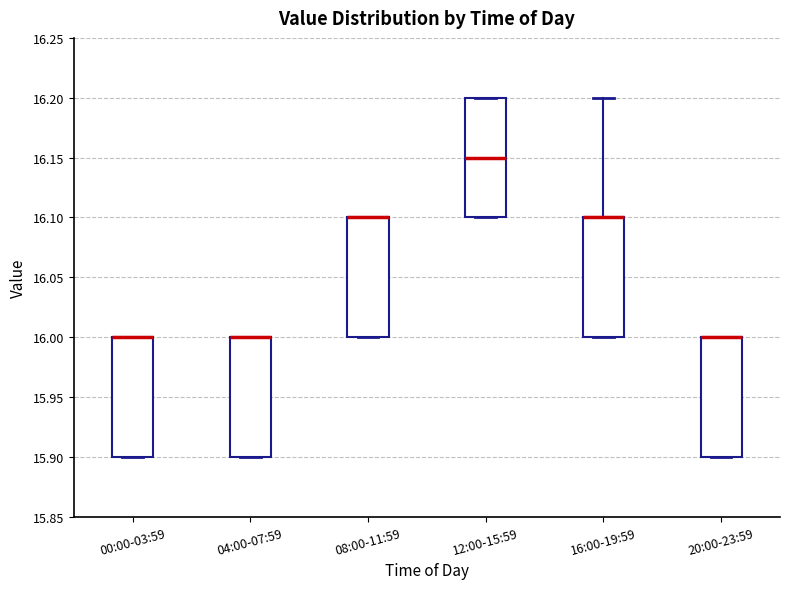

Reading left to right, transcribe this box plot: for each box, give where its median line is, the range the box spans, and where its two whiskers end, as read against the y-axis. The values are not printed on the chart, so give them approximately, as read against the axis.

00:00-03:59: median 16.00 (drawn on the box's upper edge), box 15.90 to 16.00, whiskers 15.90 to 16.00
04:00-07:59: median 16.00 (drawn on the box's upper edge), box 15.90 to 16.00, whiskers 15.90 to 16.00
08:00-11:59: median 16.10 (drawn on the box's upper edge), box 16.00 to 16.10, whiskers 16.00 to 16.10
12:00-15:59: median 16.15, box 16.10 to 16.20, whiskers 16.10 to 16.20
16:00-19:59: median 16.10 (drawn on the box's upper edge), box 16.00 to 16.10, whiskers 16.00 to 16.20
20:00-23:59: median 16.00 (drawn on the box's upper edge), box 15.90 to 16.00, whiskers 15.90 to 16.00